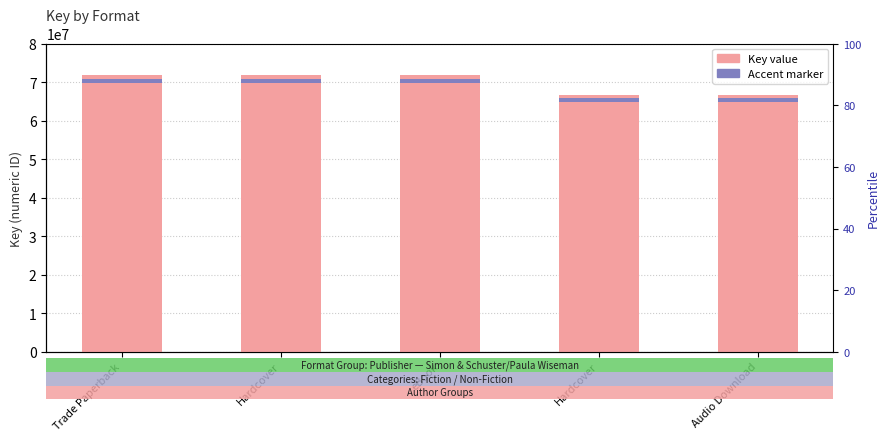

Reading left to right, what are all the values shown in this chart?

Trade Paperback=71877065	Hardcover=71877065	eBook=71877065	Hardcover=66774697	Audio Download=66774697